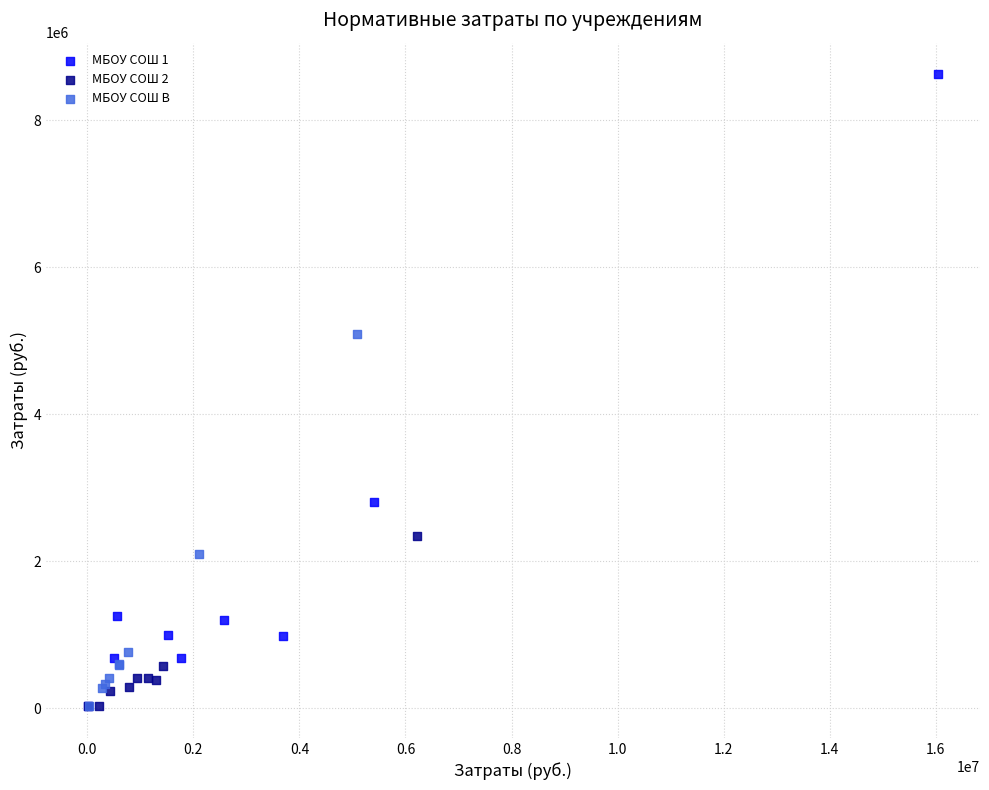

What are all the series names shown in the legend?

МБОУ СОШ 1, МБОУ СОШ 2, МБОУ СОШ В